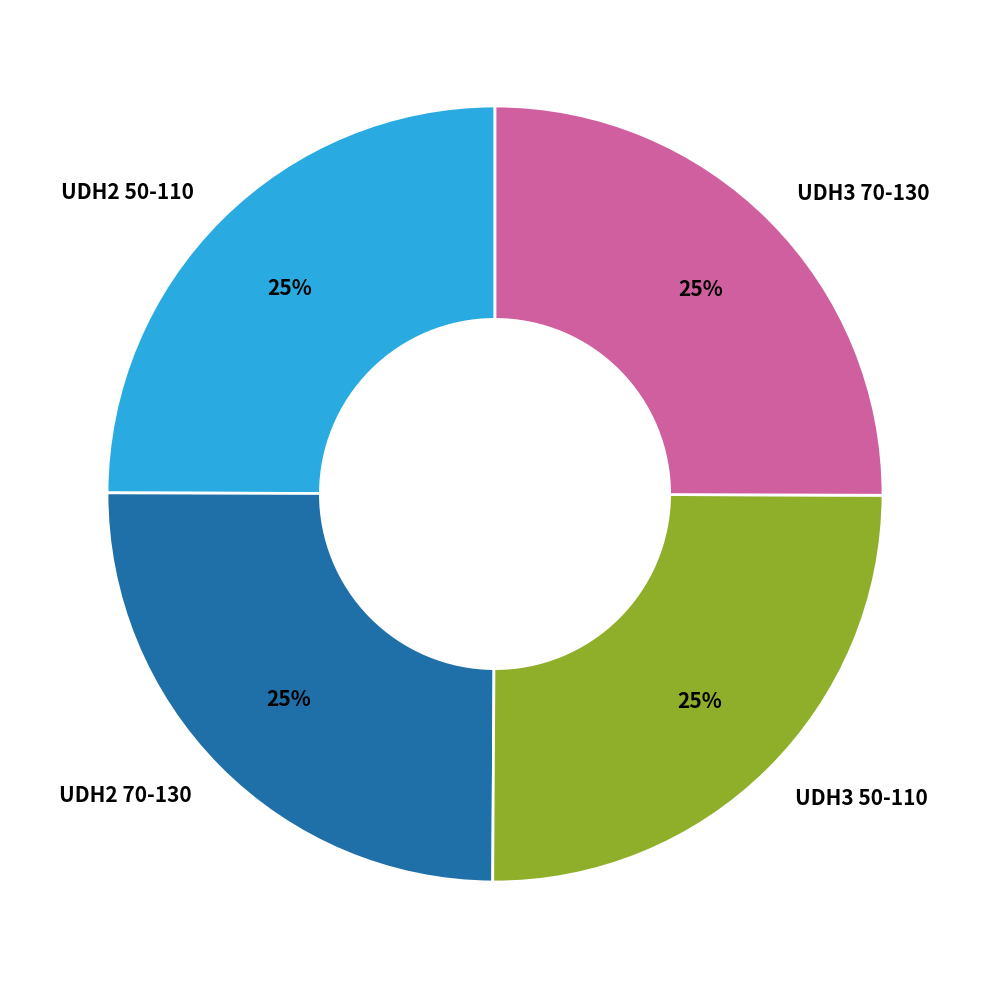

Approximately how many times larger is the value at UDH2 70-130 compared to UDH3 70-130?

1.0